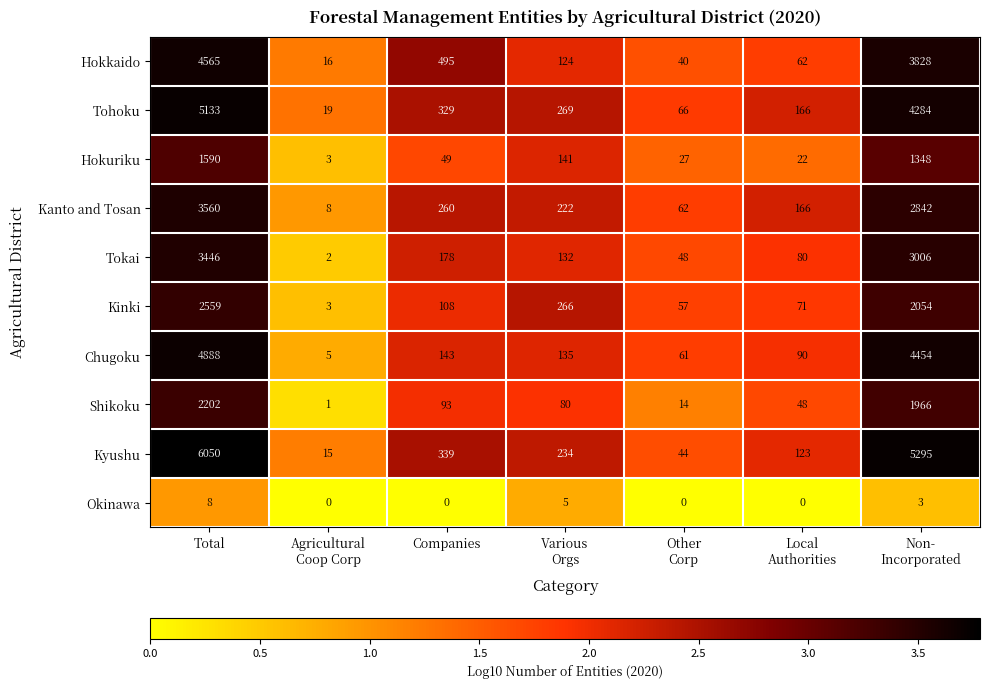

Where does the Chugoku series first go above 135?

Total